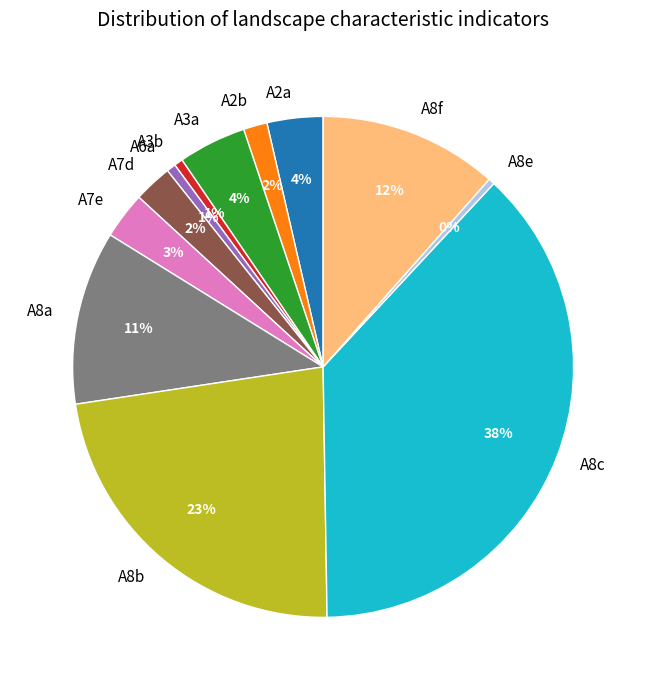

Is there a majority slice in this chart?

No